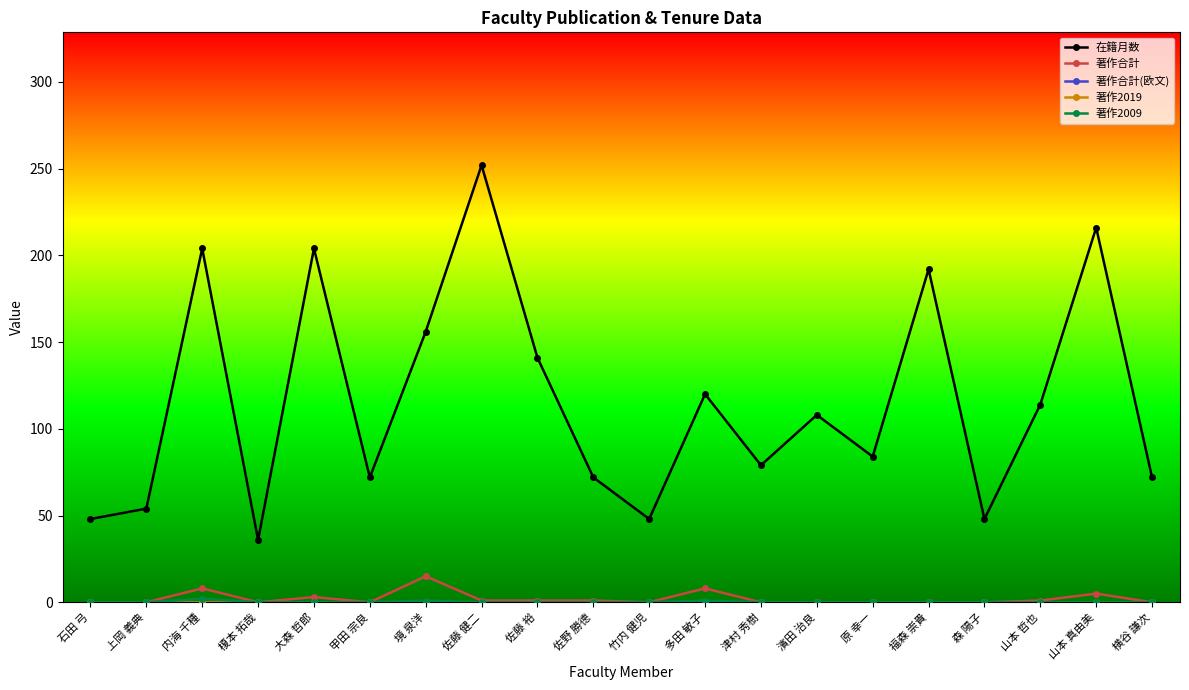

True or false: 著作合計 and 著作合計(欧文) intersect in this chart.

False